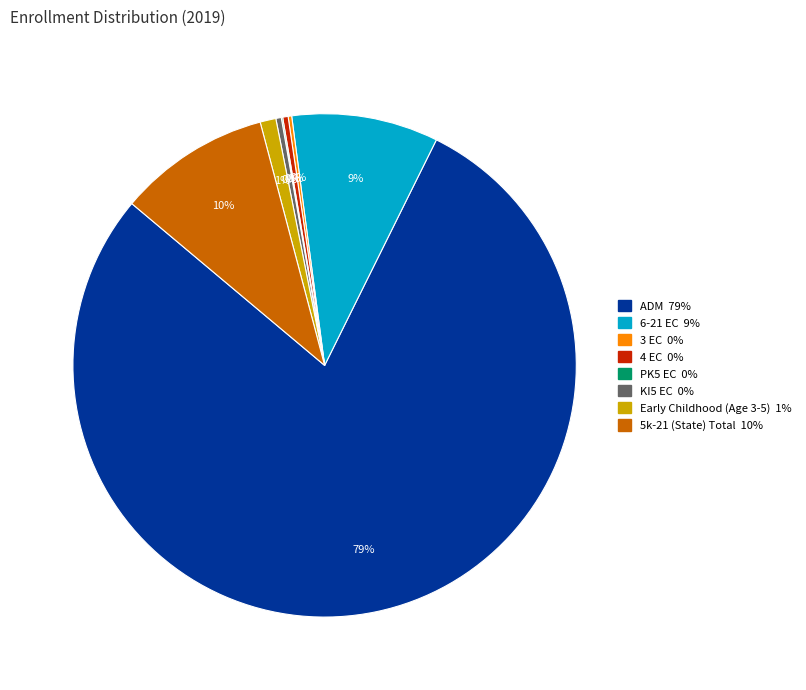

Does ADM represent more than half of the total?

Yes